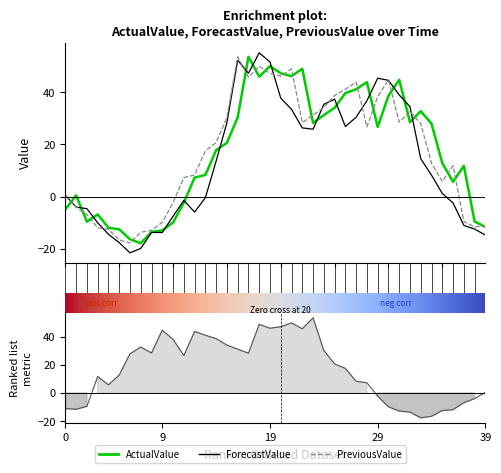

Rank the series by their maximum value, from lowest to highest.

ActualValue, PreviousValue, ForecastValue